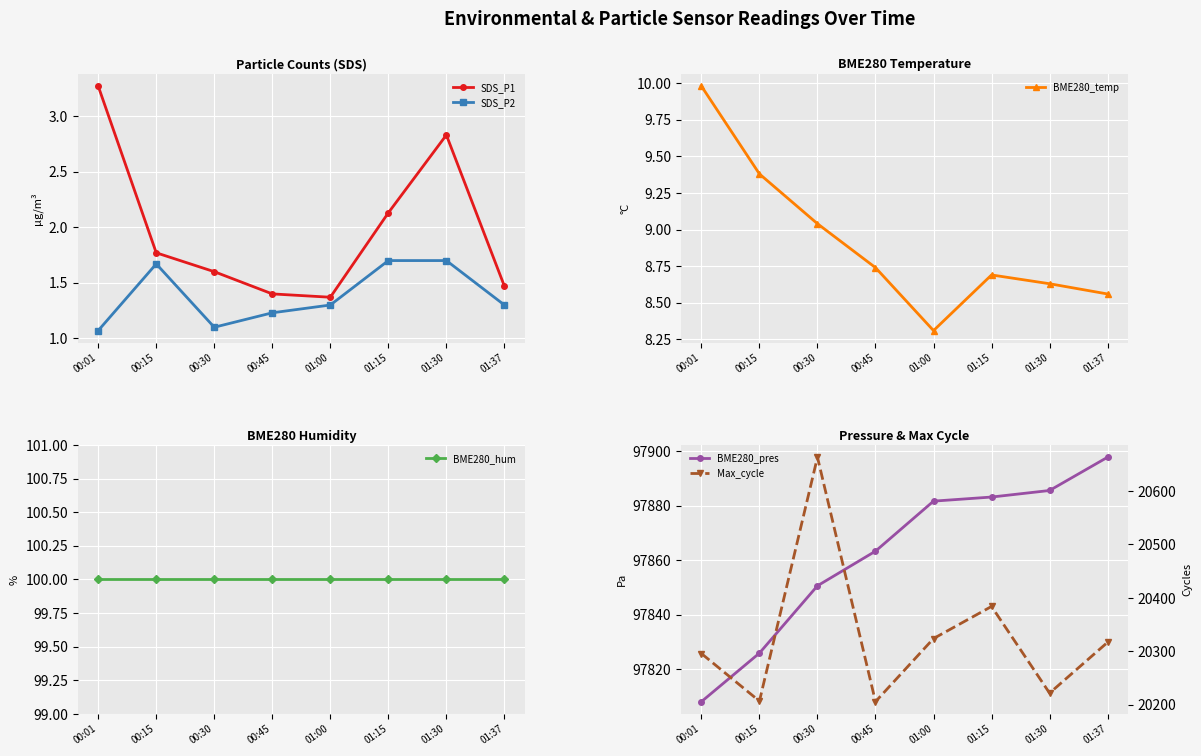

The value of SDS_P1 at 00:15 is 1.8. True or false?

True